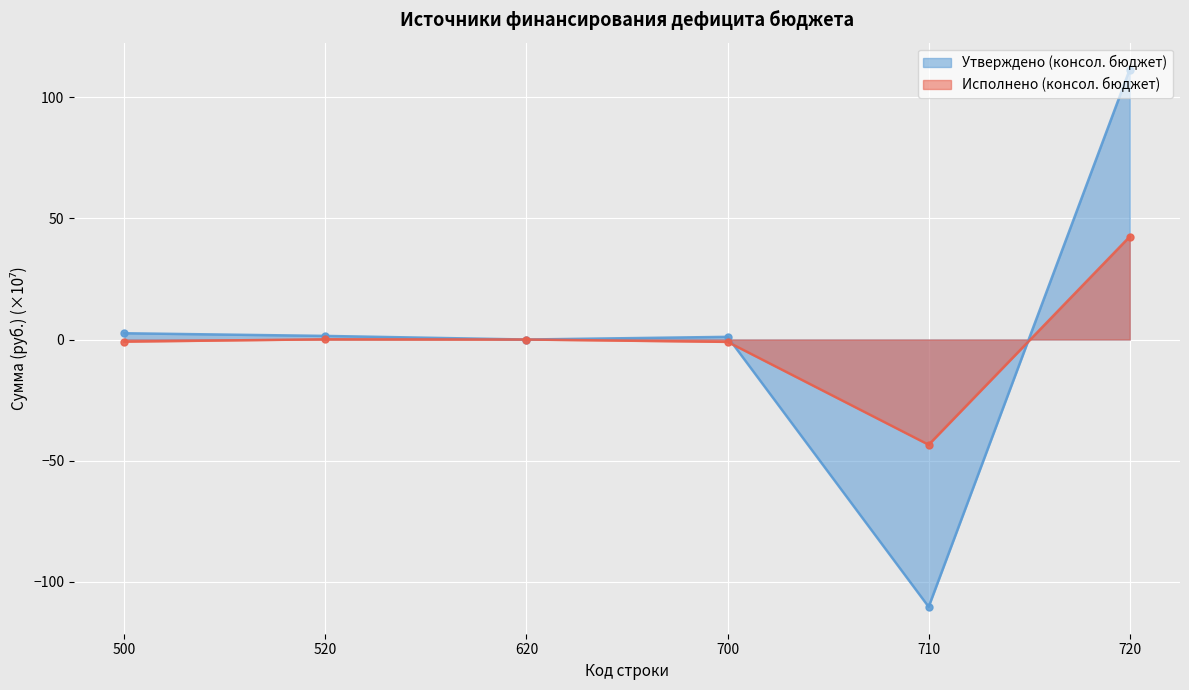

Rank the series at 720 from highest to lowest value.

Утверждено (консол. бюджет), Исполнено (консол. бюджет)